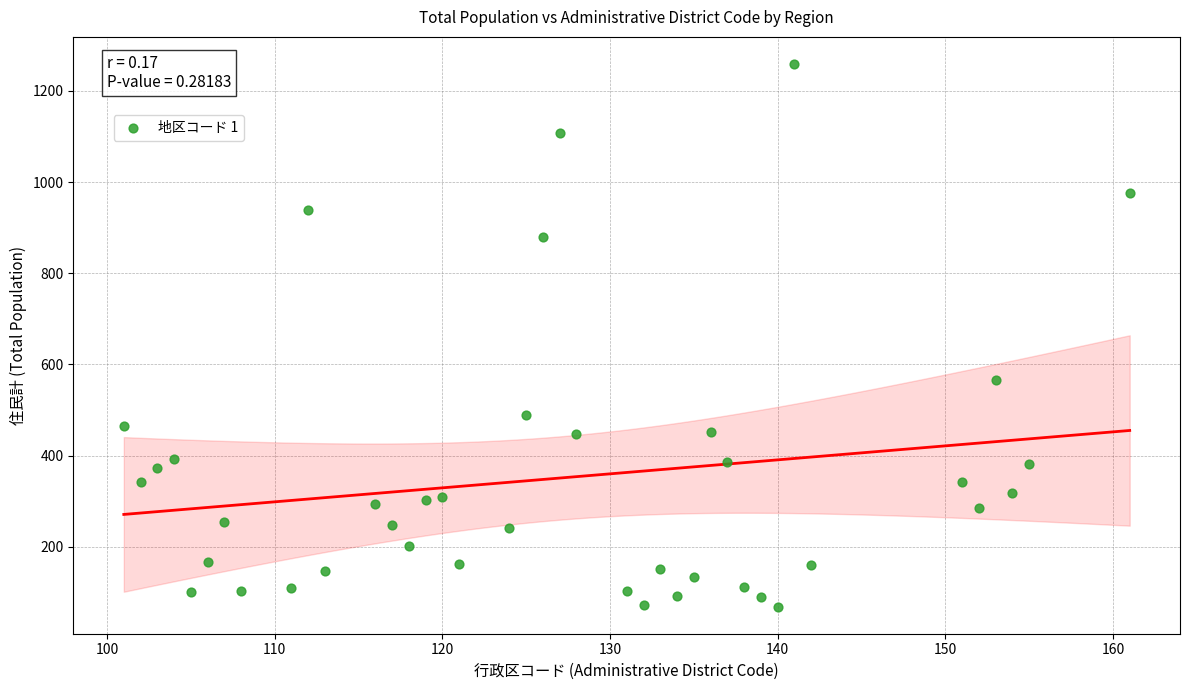

What Y value in the scatter plot is closest to 664?

567